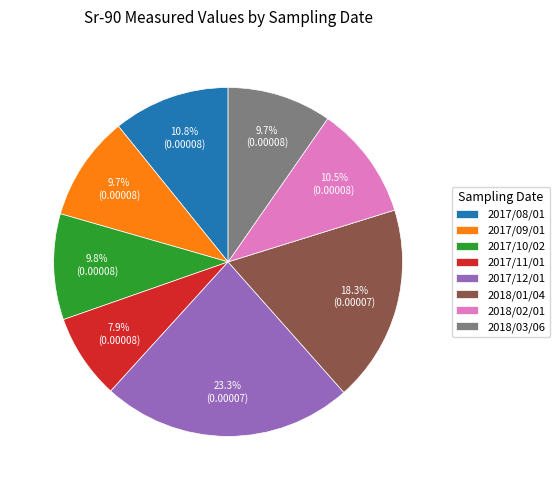

Which slice is the largest?

2017/12/01